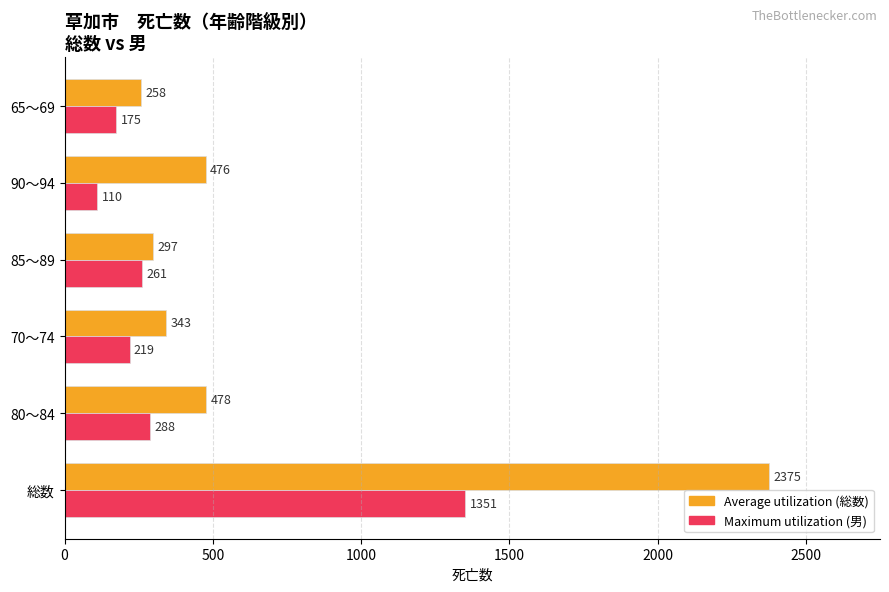

Rank the series by their average value, from lowest to highest.

Maximum utilization (男), Average utilization (総数)